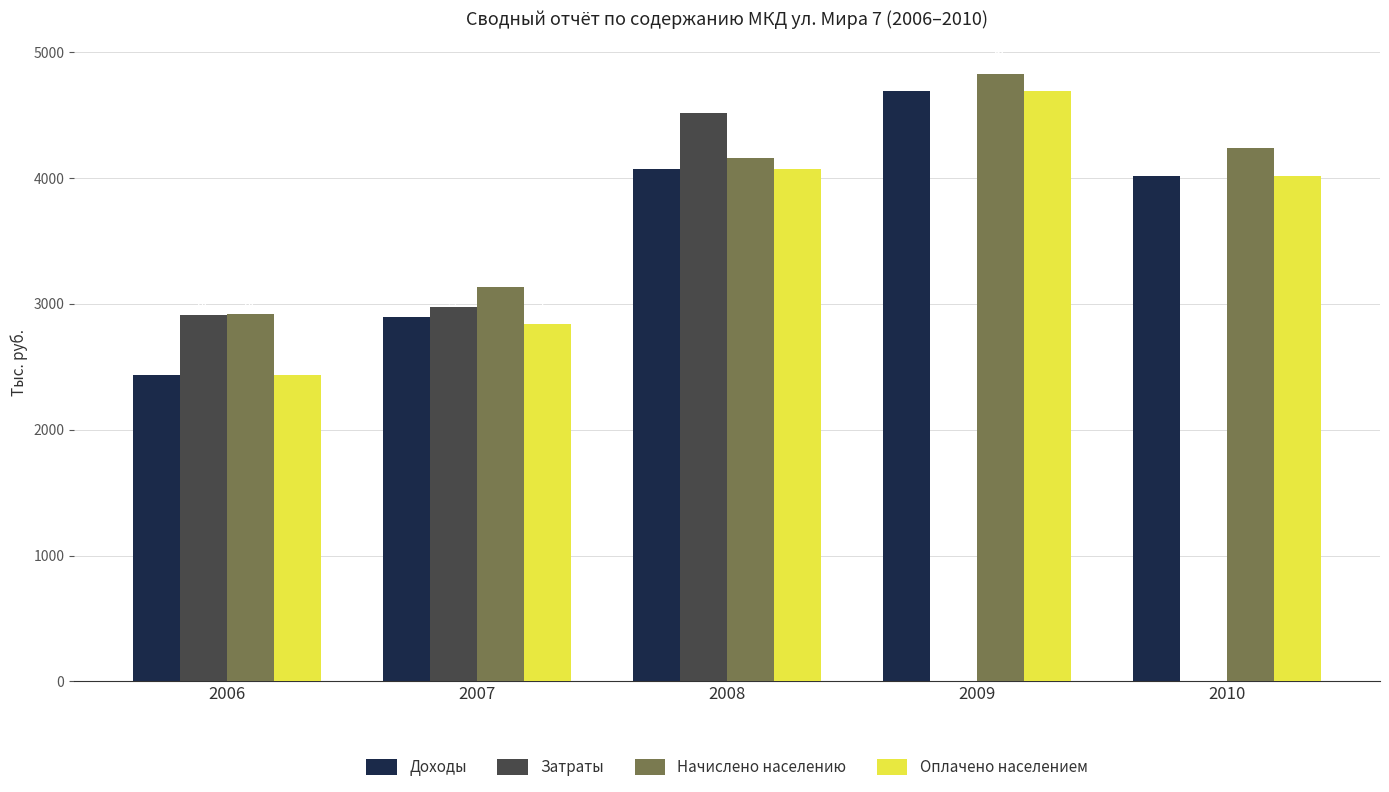

Between 2008 and 2010, which series saw the biggest shift?

Начислено населению